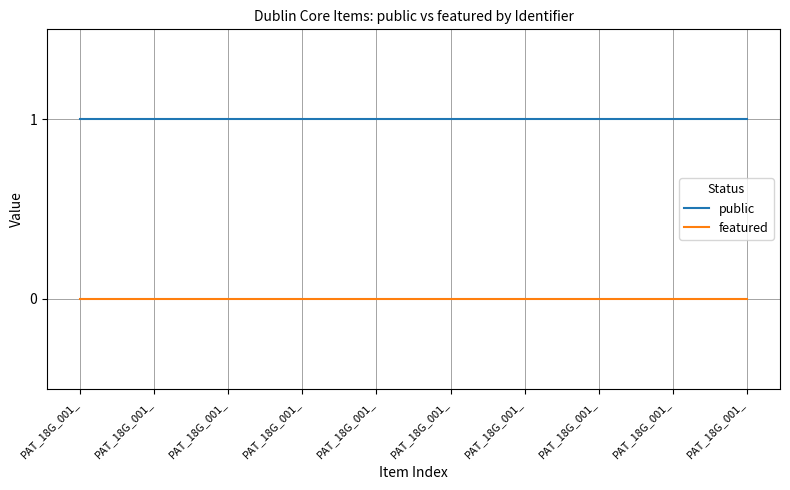

How many lines are shown in the chart?

2